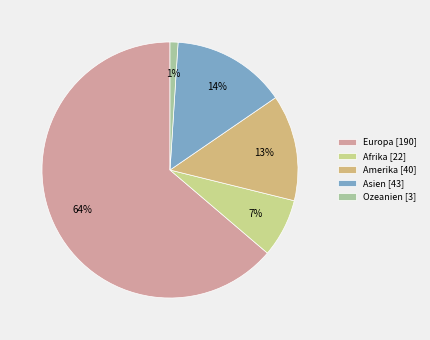

What percentage is NOT represented by Europa?

36.2%